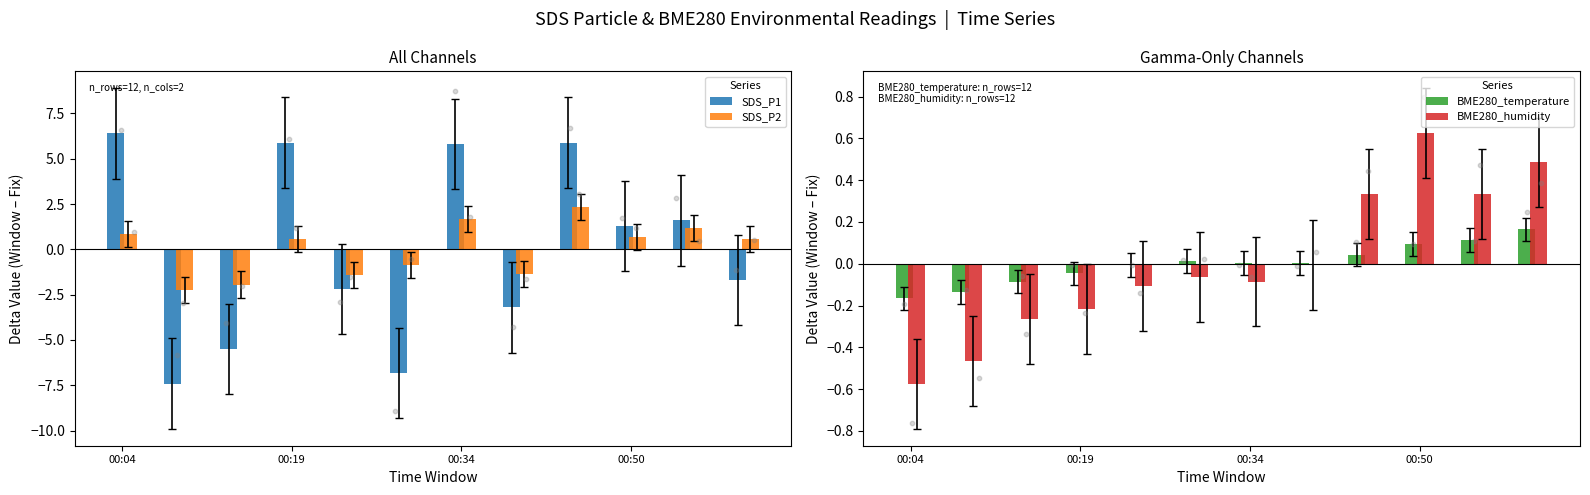

Which series reaches the minimum Y coordinate?

SDS_P1